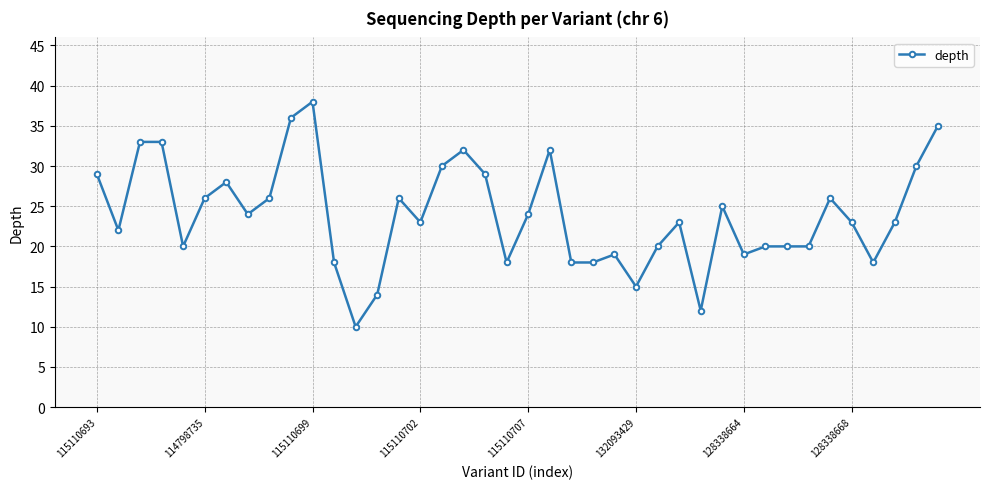

True or false: there are more than 2 points higher than both neighbors.

True